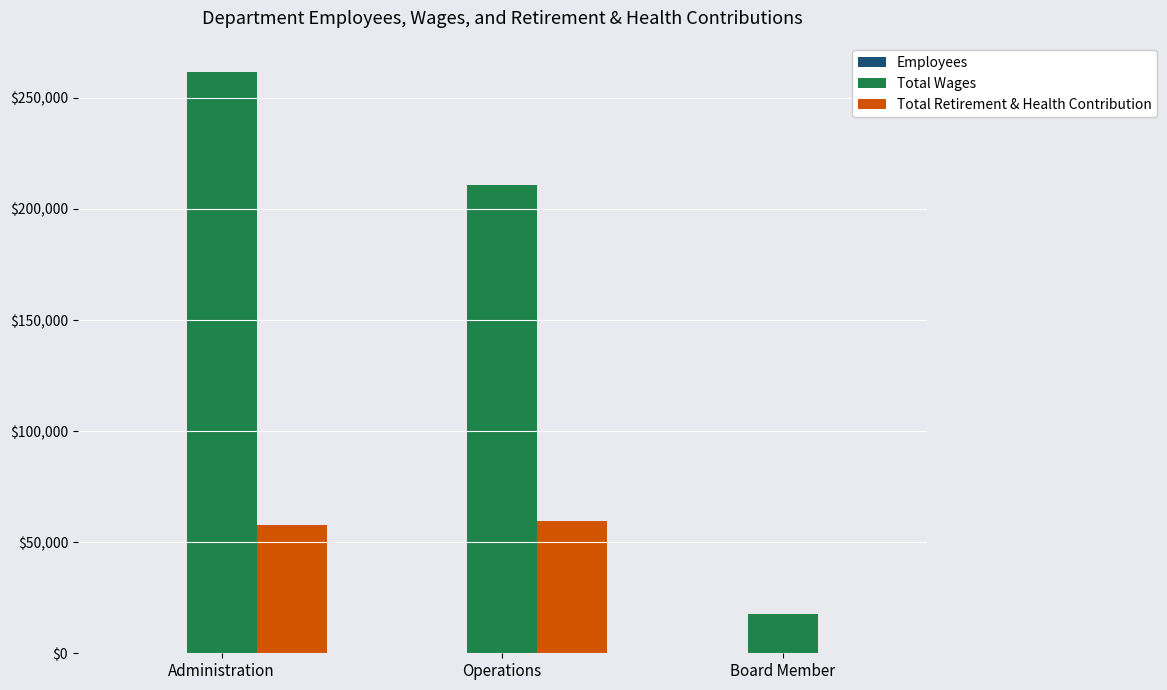

Count the number of data series in this chart.

3